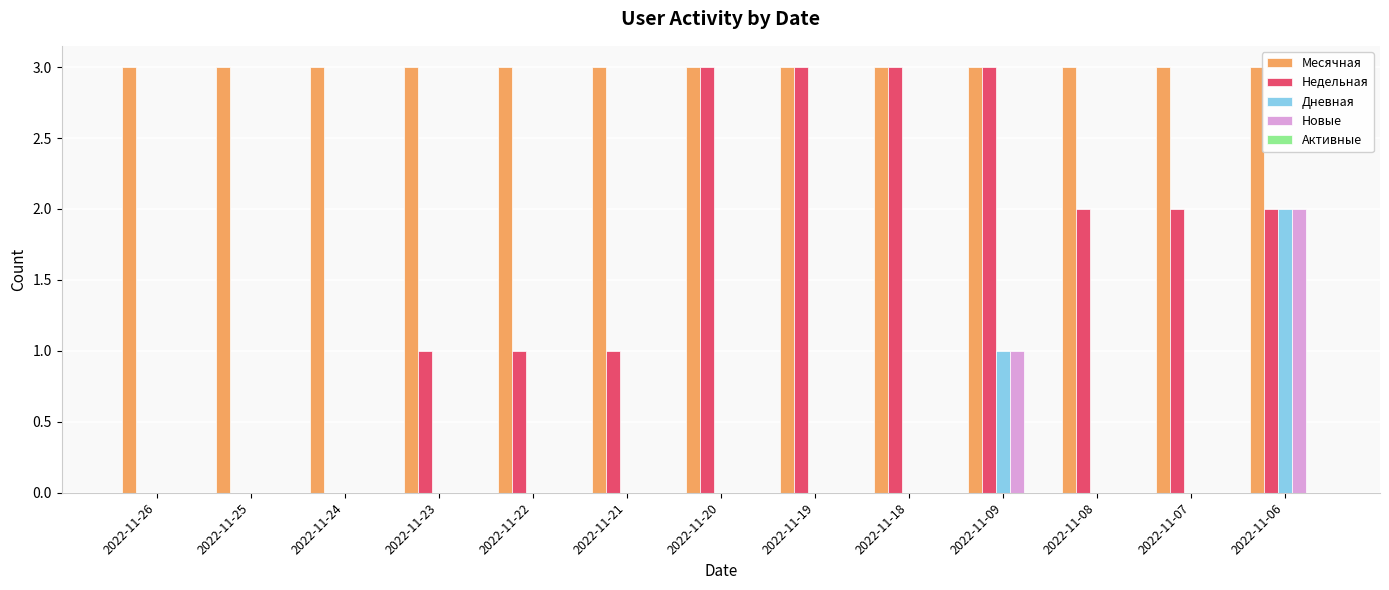

How many distinct data groups are displayed?

4